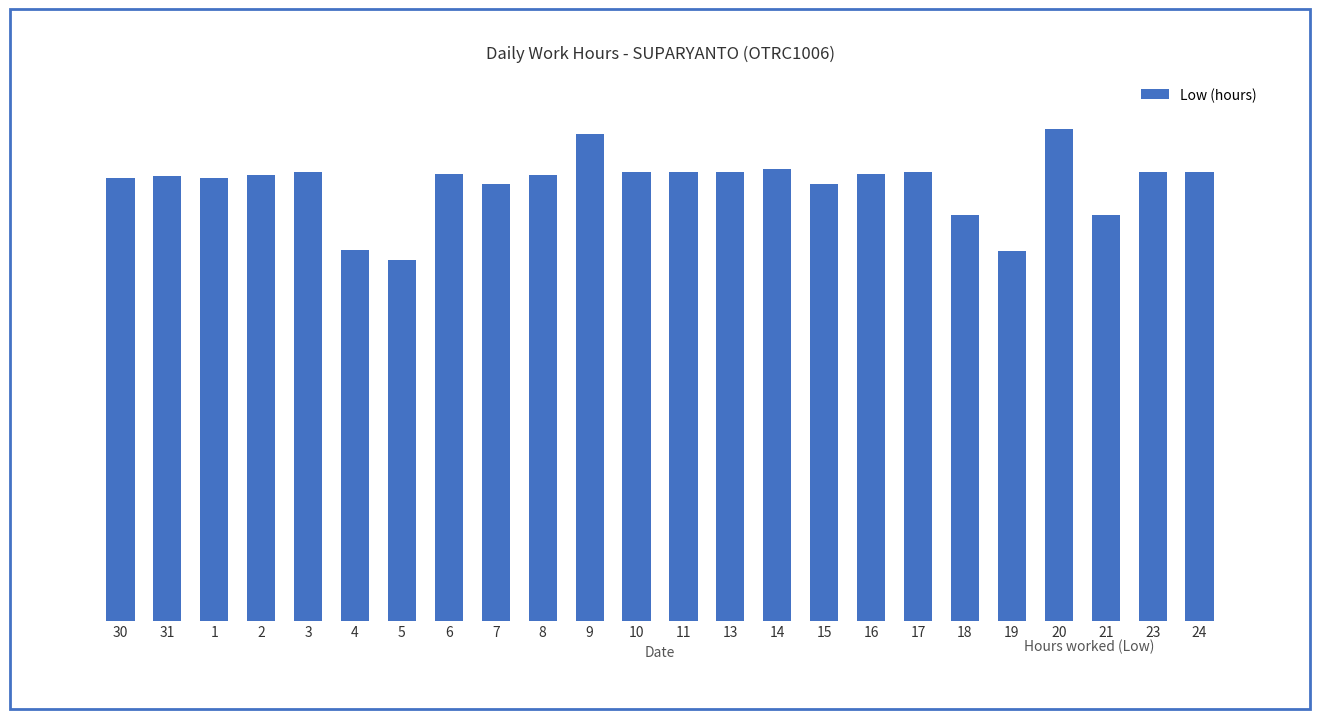

Are the bars horizontal?

No